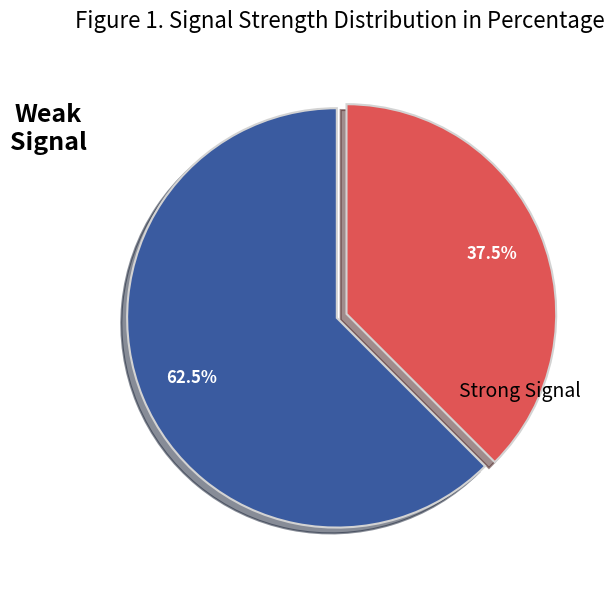

Does any single category account for the majority?

Yes